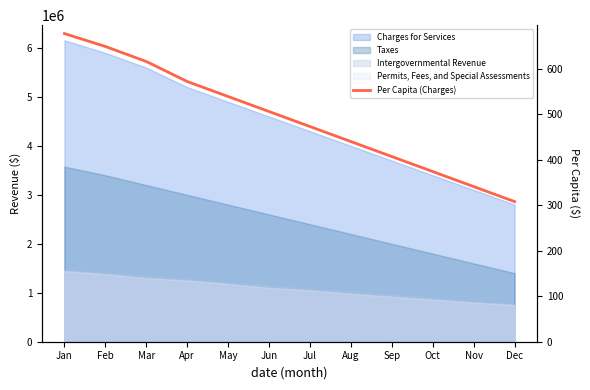

Reading left to right, what are all the values shown in this chart?

Jan=677.9	Feb=649.6	Mar=616.5	Apr=572.5	May=539.5	Jun=506.4	Jul=473.4	Aug=440.4	Sep=407.4	Oct=374.3	Nov=341.3	Dec=308.3